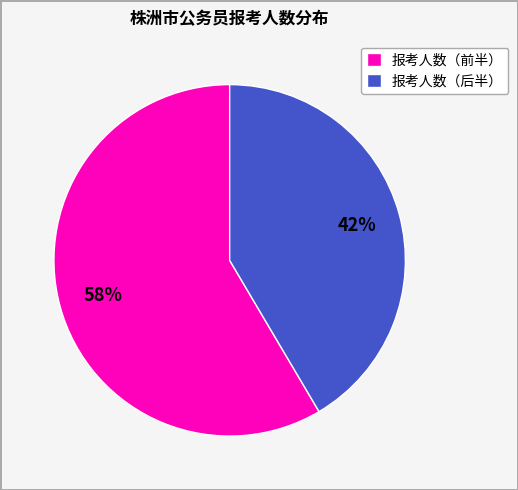

To the nearest percent, what percentage of the pie is 报考人数（后半）?

42%